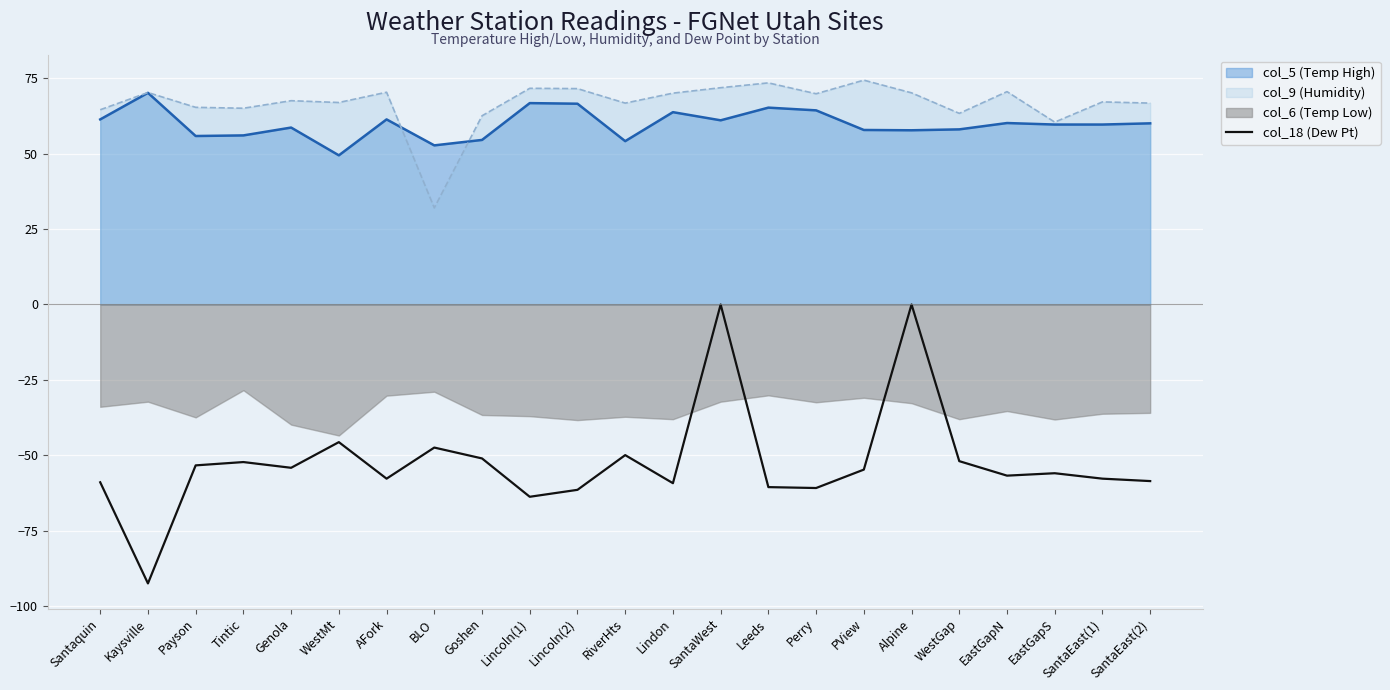

At which label is the value closest to -46?

WestMt